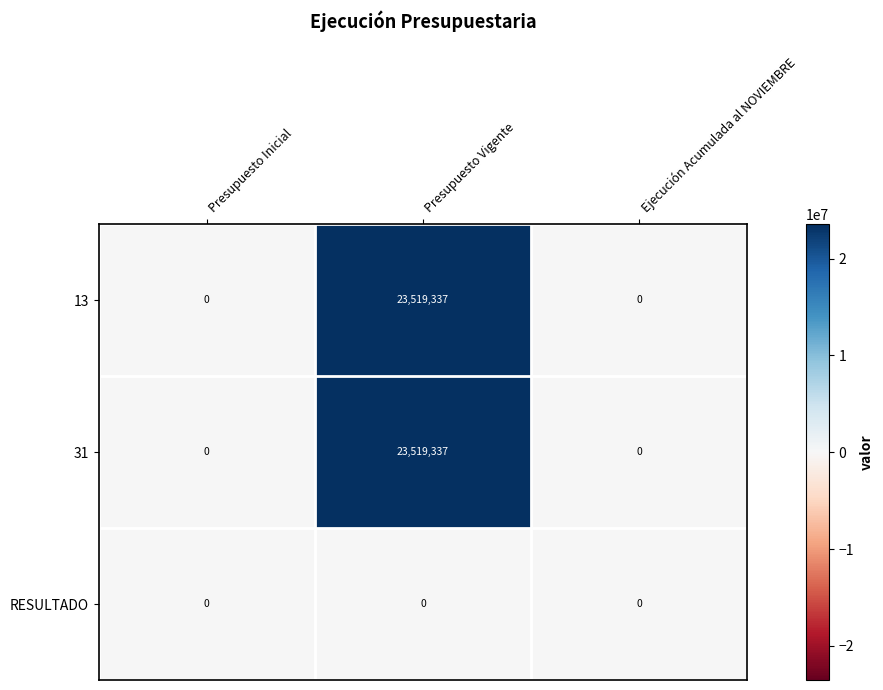

Reading left to right, transcribe all the data shown in this chart.

13: Presupuesto Inicial=0	Presupuesto Vigente=23519337	Ejecución Acumulada al NOVIEMBRE=0
31: Presupuesto Inicial=0	Presupuesto Vigente=23519337	Ejecución Acumulada al NOVIEMBRE=0
RESULTADO: Presupuesto Inicial=0	Presupuesto Vigente=0	Ejecución Acumulada al NOVIEMBRE=0